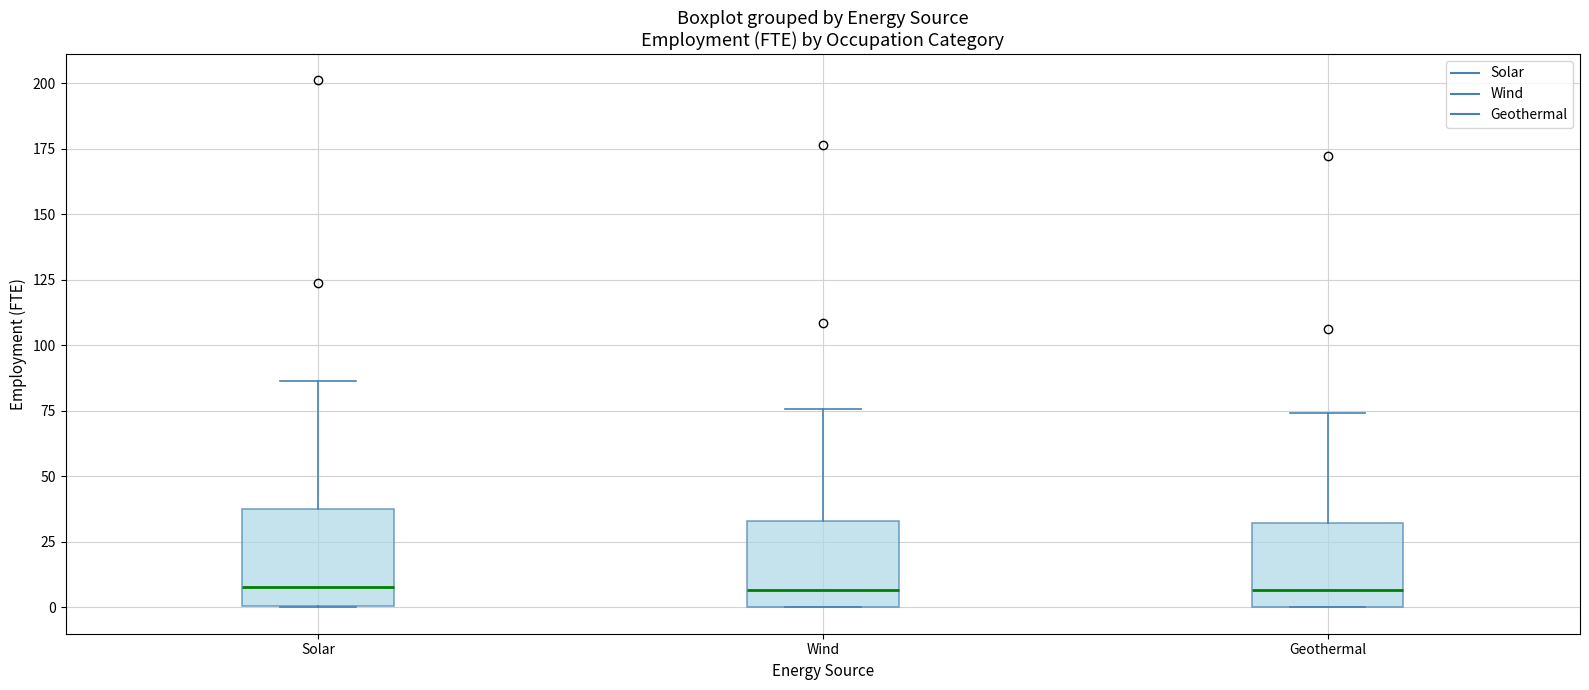

Reading left to right, transcribe this box plot: for each box, give where its median line is, the range the box spans, and where its two whiskers end, as read against the y-axis. The values are not printed on the chart, so give them approximately, as read against the axis.

Solar: median 10, box 0 to 40, whiskers 0 to 85
Wind: median 5, box 0 to 35, whiskers 0 to 75
Geothermal: median 5, box 0 to 30, whiskers 0 to 75